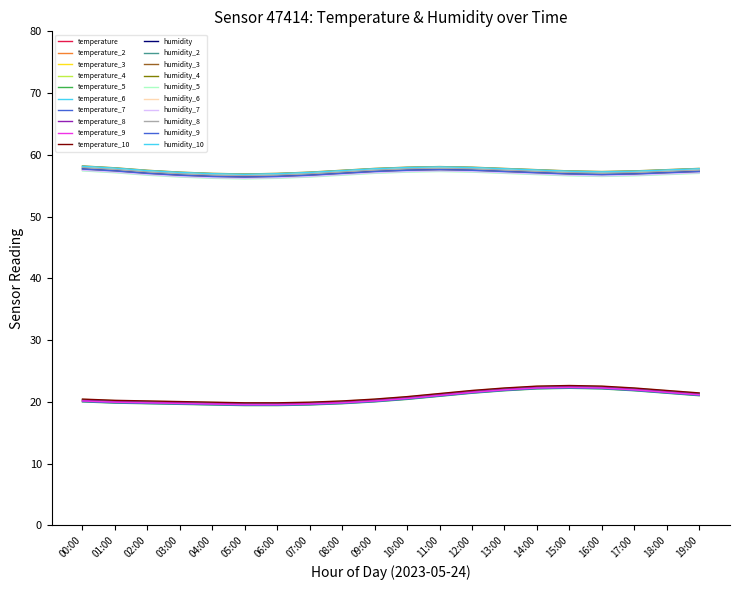

Which series has the largest total across all categories?

humidity